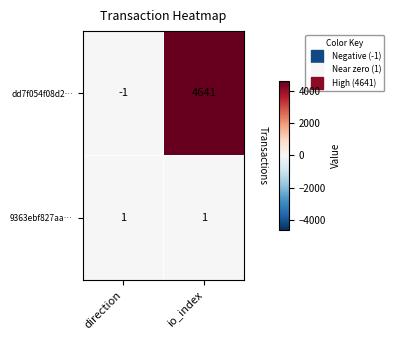

What value does the dd7f054f08d2… series have at io_index?

4641